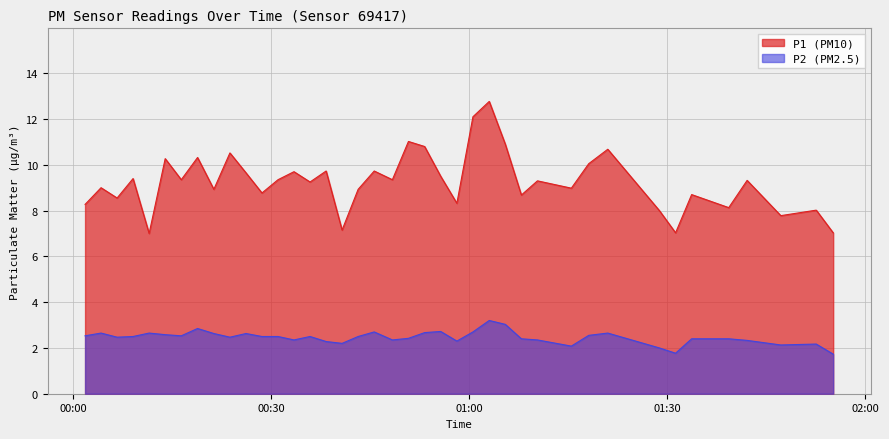

What is the smallest value displayed?

1.7